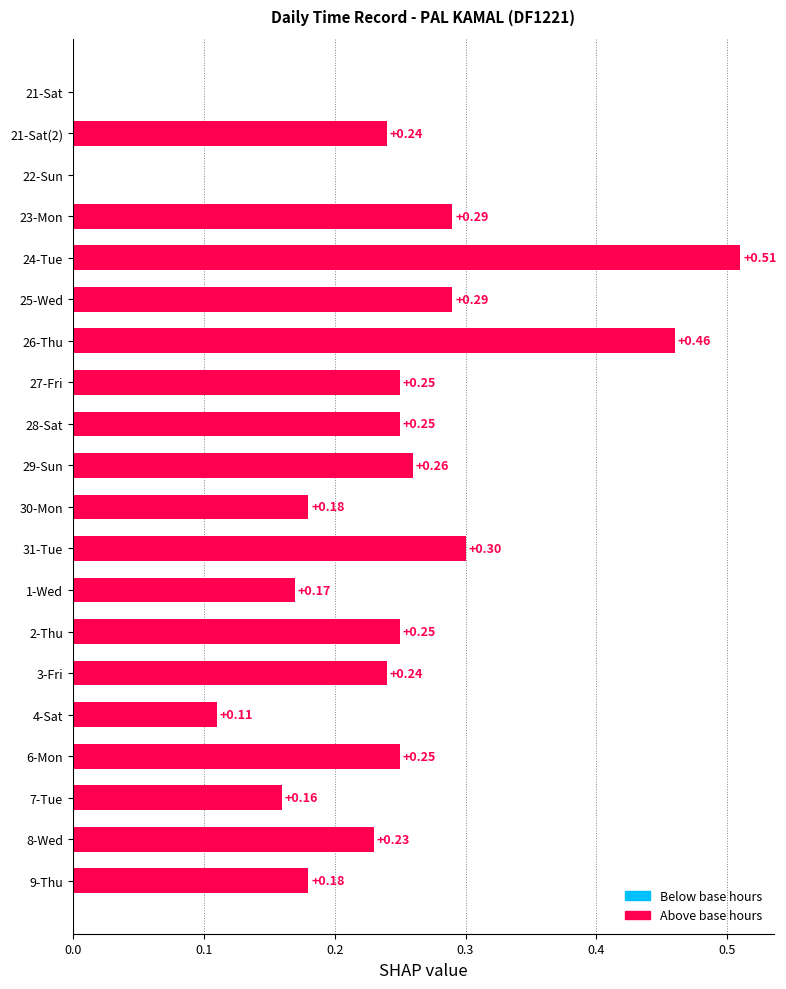

What is the sum of all values?

4.6